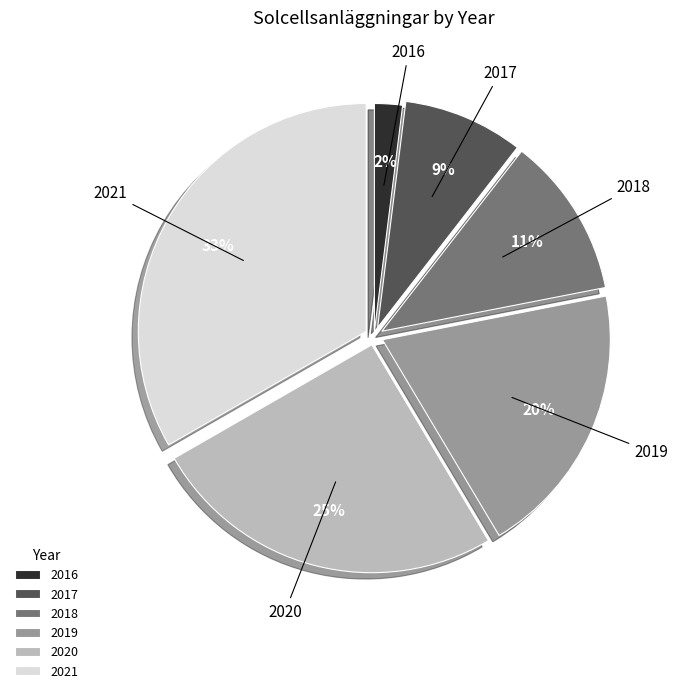

Is it true that 2021 is 24% of the pie?

False